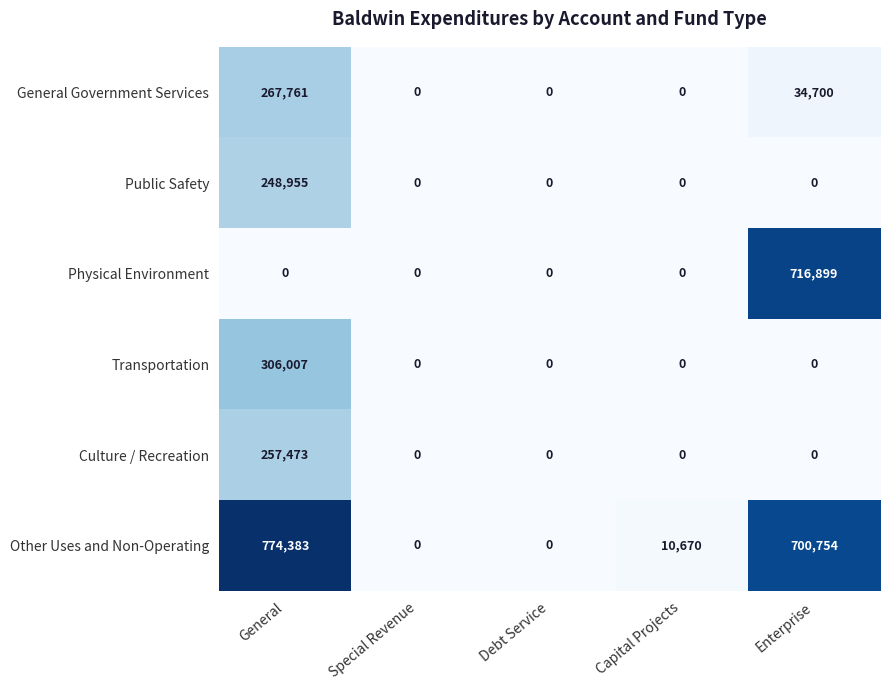

Reading right to left, transcribe all the data shown in this chart.

General Government Services: Enterprise=34700	Capital Projects=0	Debt Service=0	Special Revenue=0	General=267761
Public Safety: Enterprise=0	Capital Projects=0	Debt Service=0	Special Revenue=0	General=248955
Physical Environment: Enterprise=716899	Capital Projects=0	Debt Service=0	Special Revenue=0	General=0
Transportation: Enterprise=0	Capital Projects=0	Debt Service=0	Special Revenue=0	General=306007
Culture / Recreation: Enterprise=0	Capital Projects=0	Debt Service=0	Special Revenue=0	General=257473
Other Uses and Non-Operating: Enterprise=700754	Capital Projects=10670	Debt Service=0	Special Revenue=0	General=774383